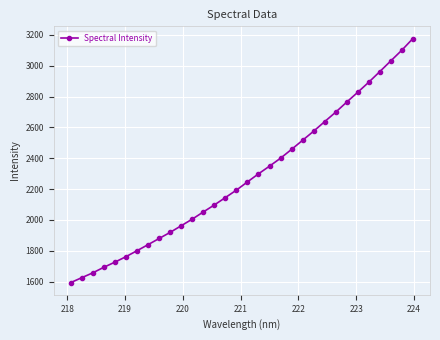

Reading left to right, what are all the values shown in this chart?

1594.2	1626.1	1657.6	1693.7	1726.9	1762.4	1801.0	1840.3	1880.1	1919.9	1962.7	2005.7	2052.1	2097.6	2145.4	2193.7	2247.0	2299.3	2349.1	2400.7	2458.1	2516.9	2575.9	2637.7	2699.3	2764.5	2828.2	2893.5	2962.2	3031.8	3101.1	3176.4